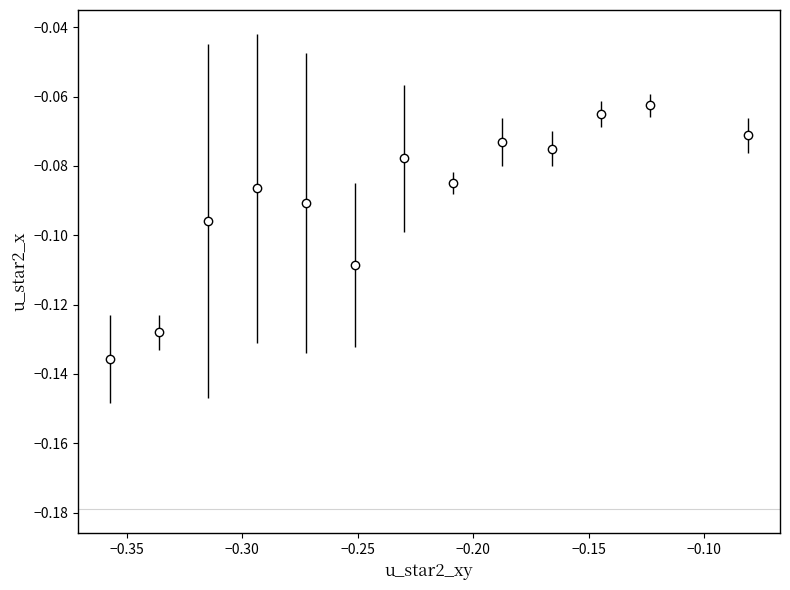

True or false: there are more than 1 points higher than both neighbors.

True